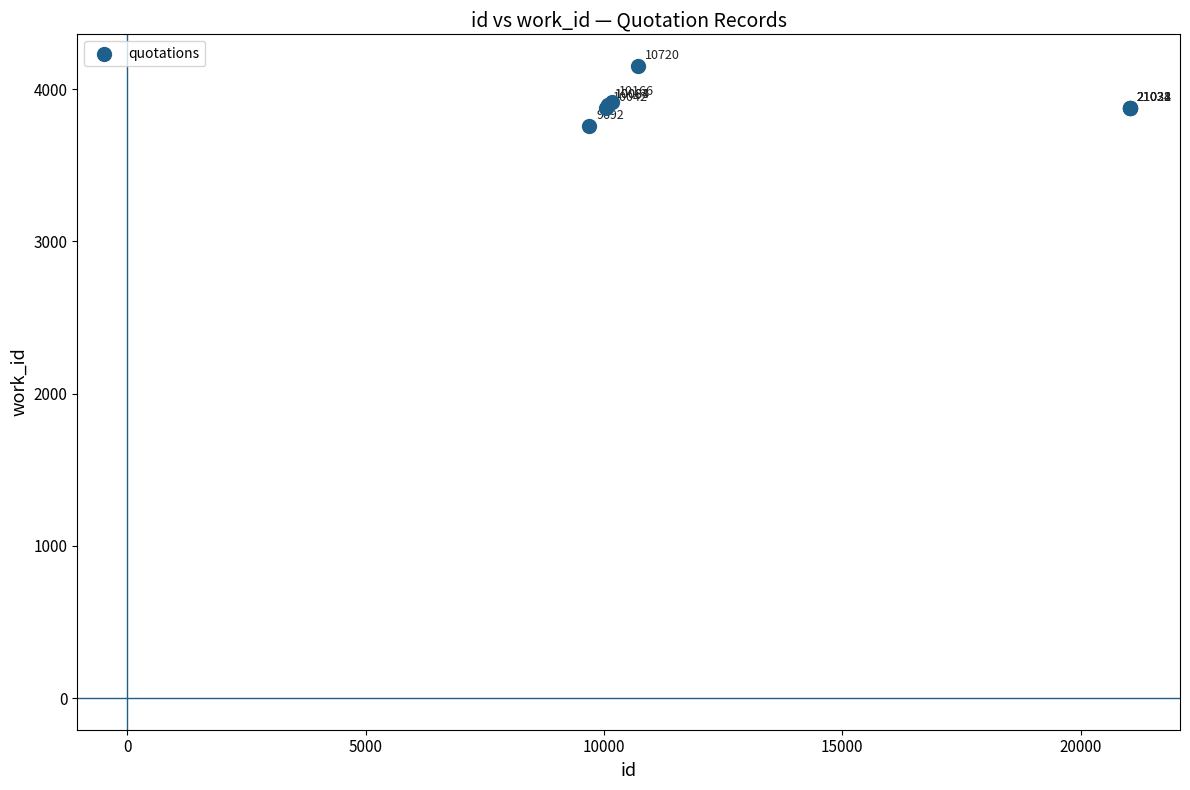

What Y value in the scatter plot is closest to 3955?

3916